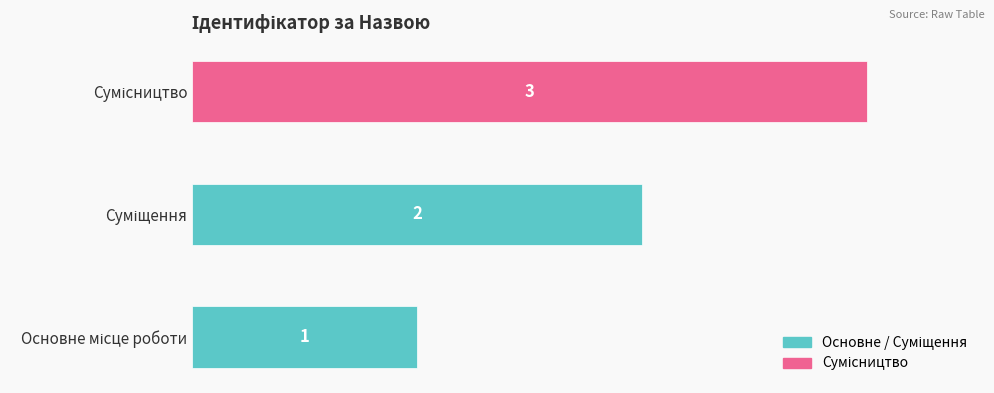

What is the greatest value displayed?

3